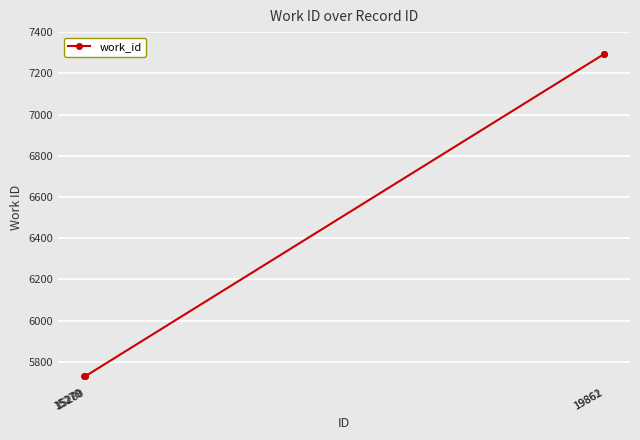

What is the value of the 1st point from the left?

5730